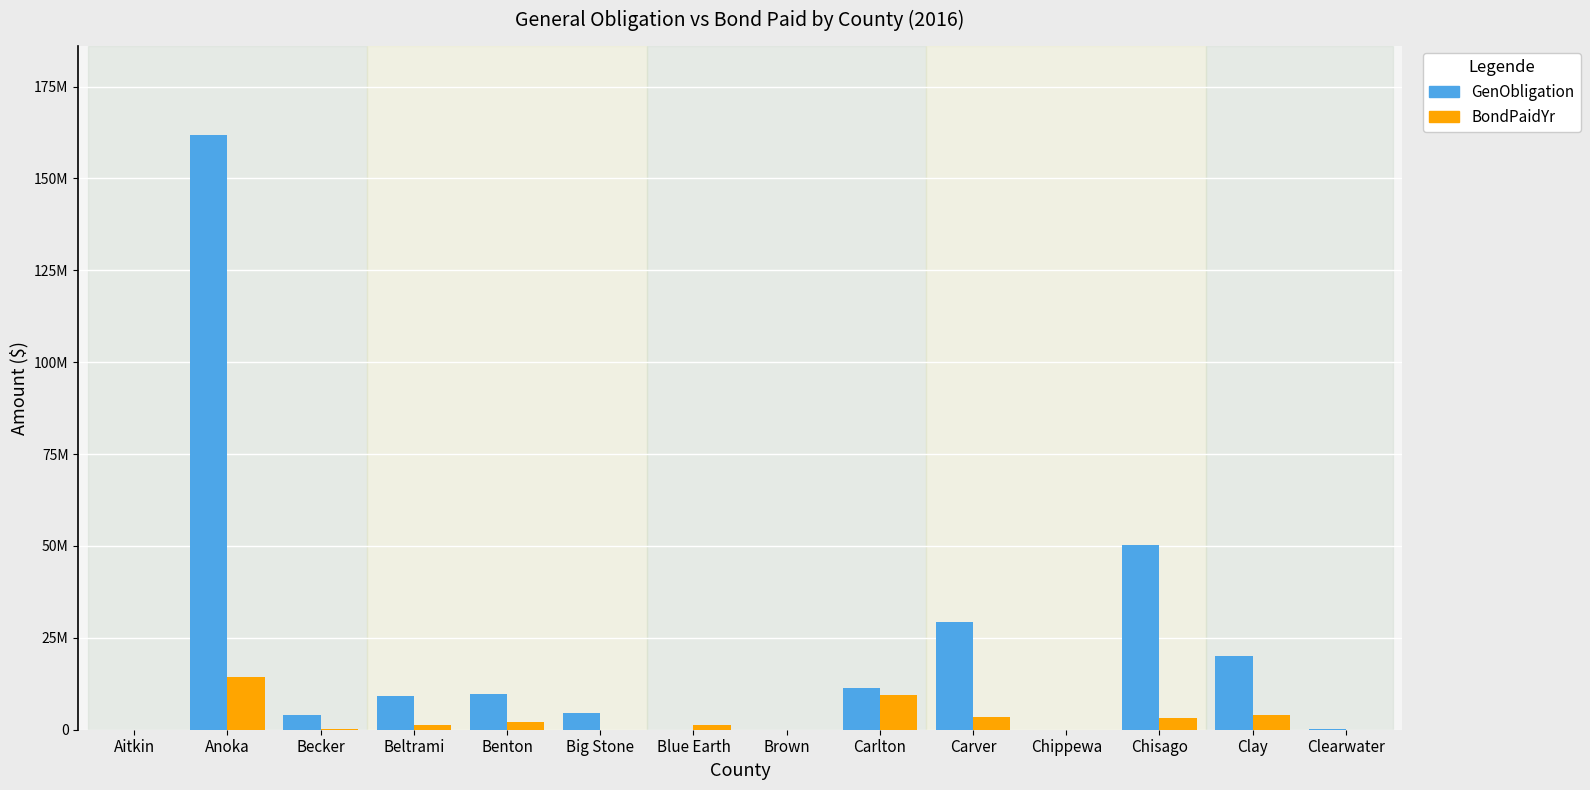

What is the label of the 8th bar from the right?

Blue Earth